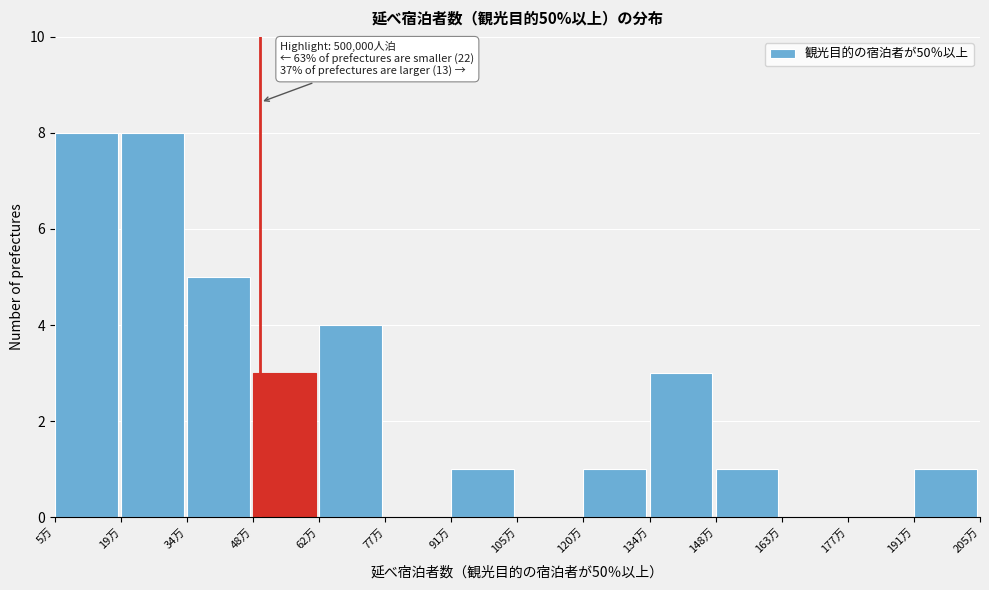

Reading left to right, list all the values displayed in this chart.

5万=8	19万=8	34万=5	48万=3	62万=4	77万=0	91万=1	105万=0	120万=1	134万=3	148万=1	163万=0	177万=0	191万=1